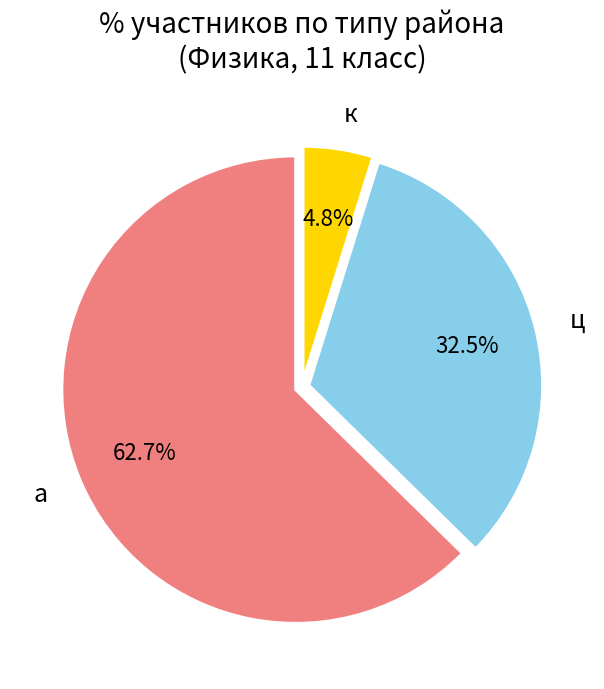

How many segments does this pie chart have?

3